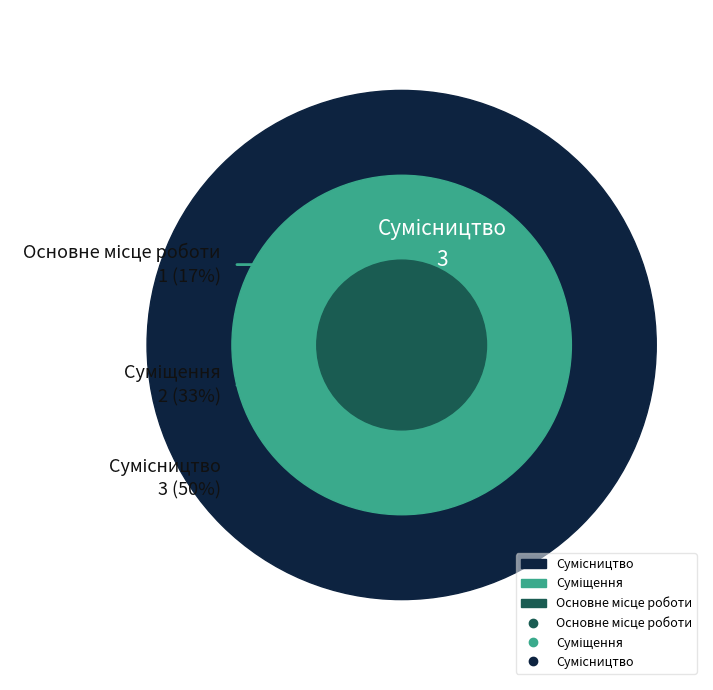

What is the total percentage of Суміщення and Сумісництво?

83.3%